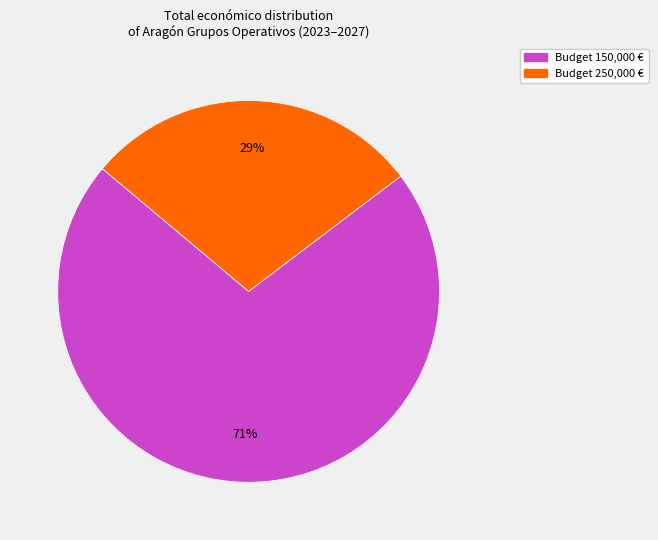

How many slices are in this pie chart?

2